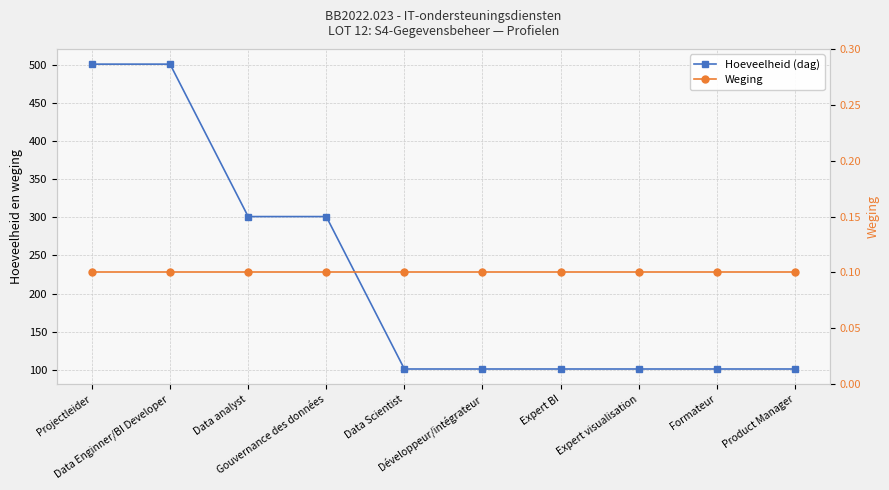

How many lines are shown in the chart?

2